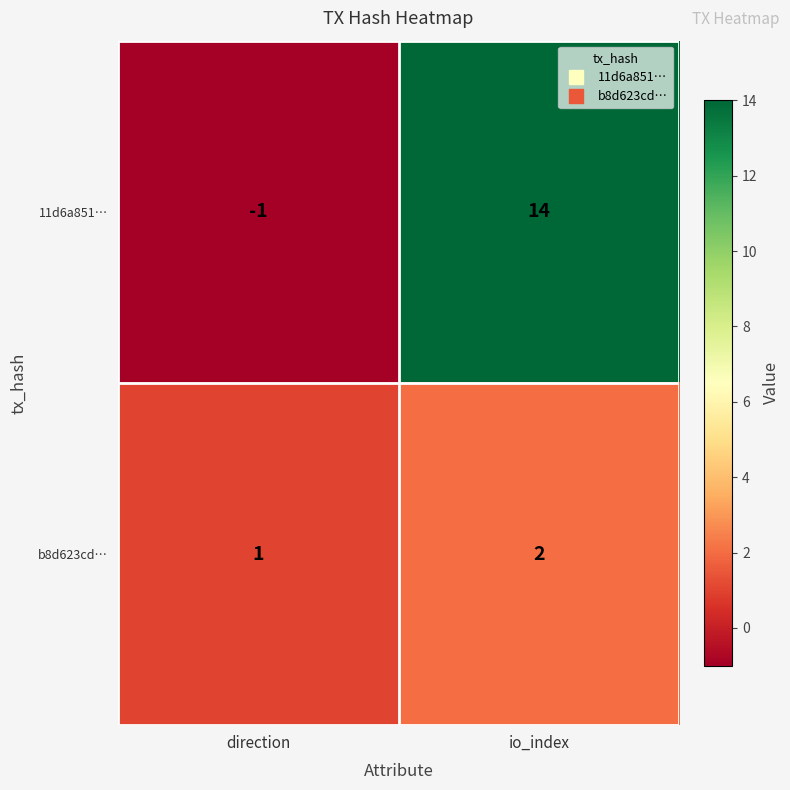

At which category is the sum across all series the highest?

io_index